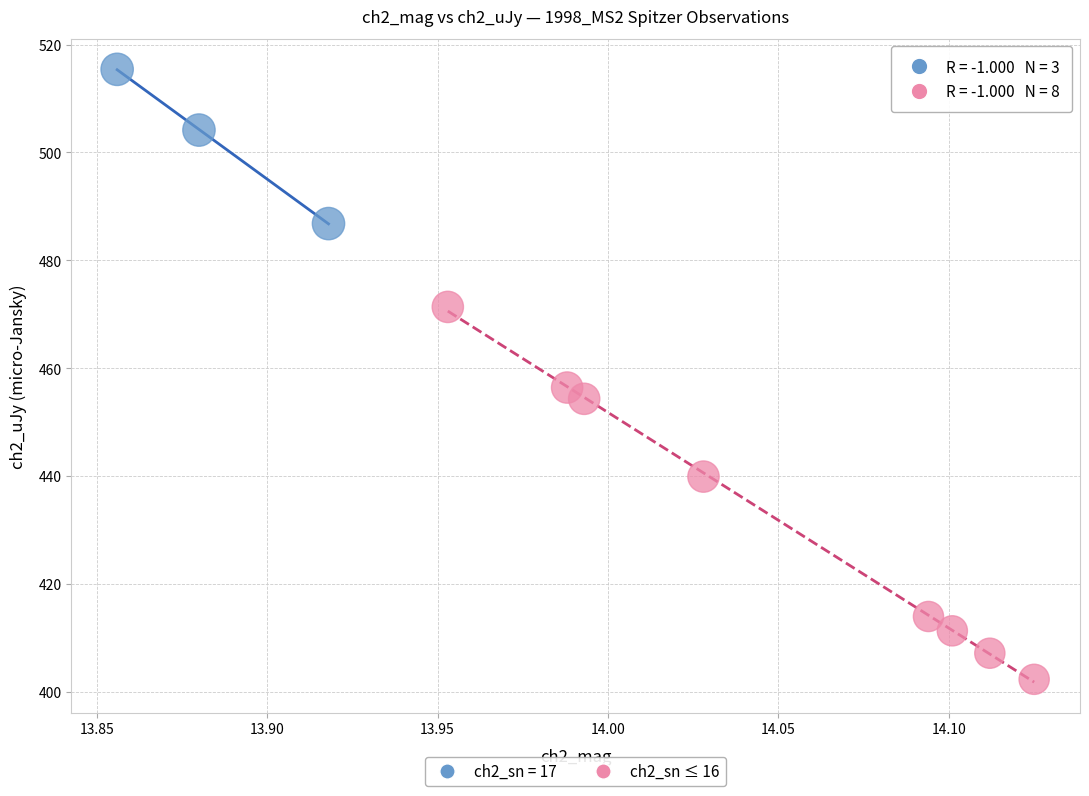

Which series reaches the minimum Y coordinate?

ch2_sn ≤ 16